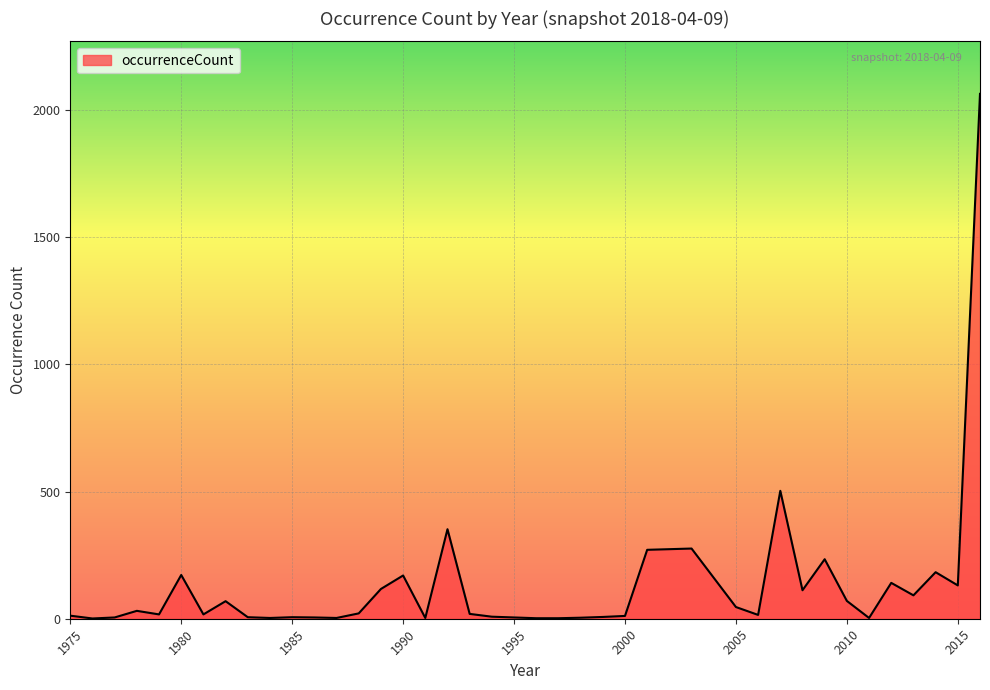

What is the difference between the maximum and minimum values?

2063